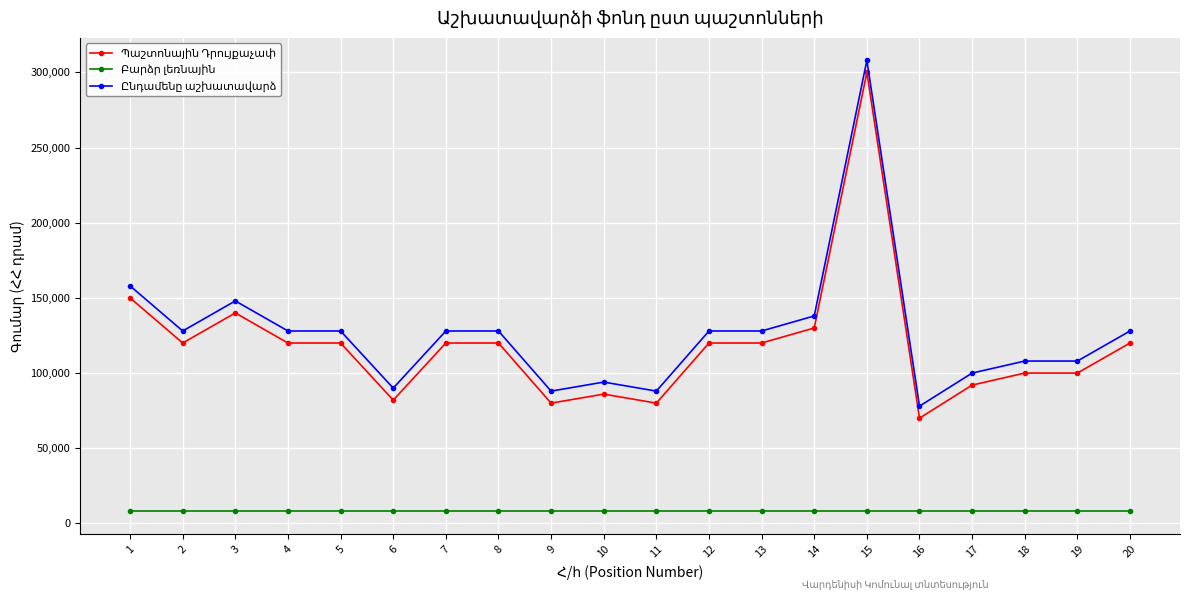

What is the smallest value displayed?

8000